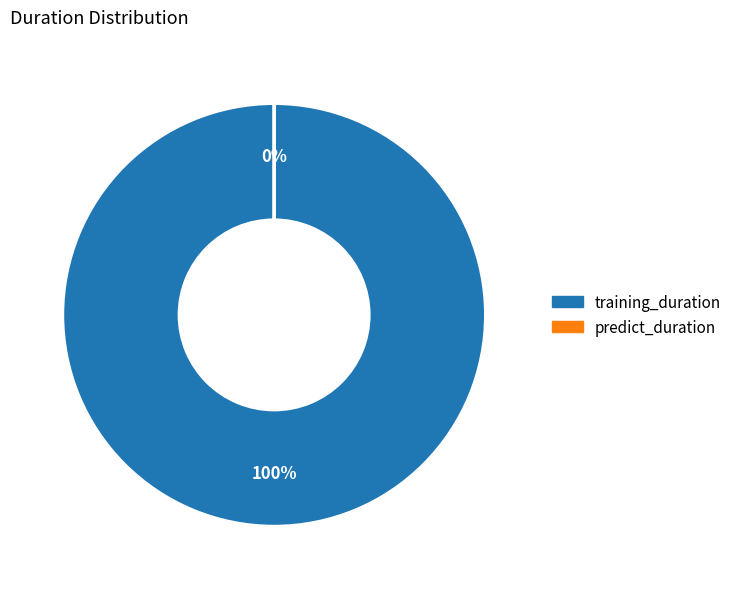

Does any single category account for the majority?

Yes